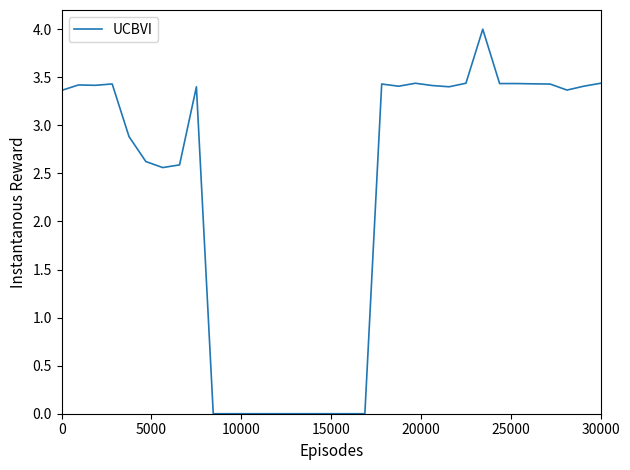

What is the maximum value shown in the chart?

4.0